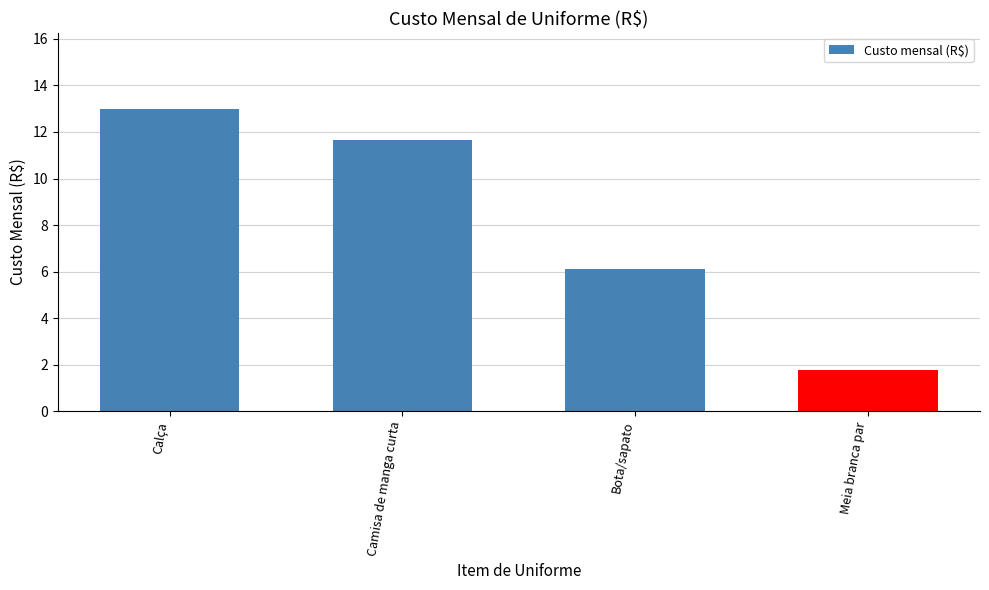

Reading right to left, extract all data points from this chart.

1.7	6.1	11.7	13.0